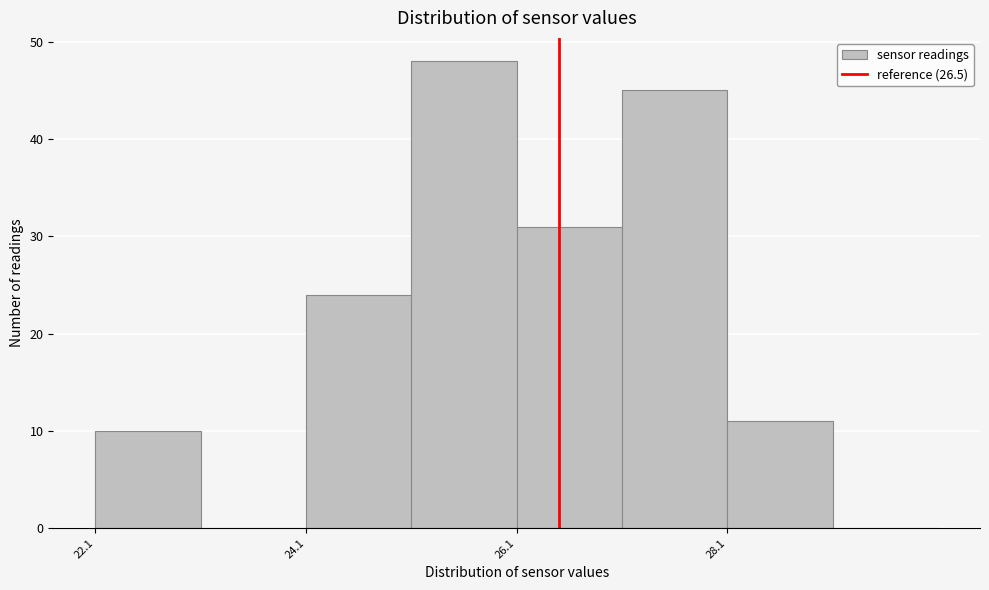

What is the height of the bar covering 22.1 to 23.1 on the x-axis? Neither the bar edges nor the heights are printed on the chart, so give them approximately, as read against the axes.

10